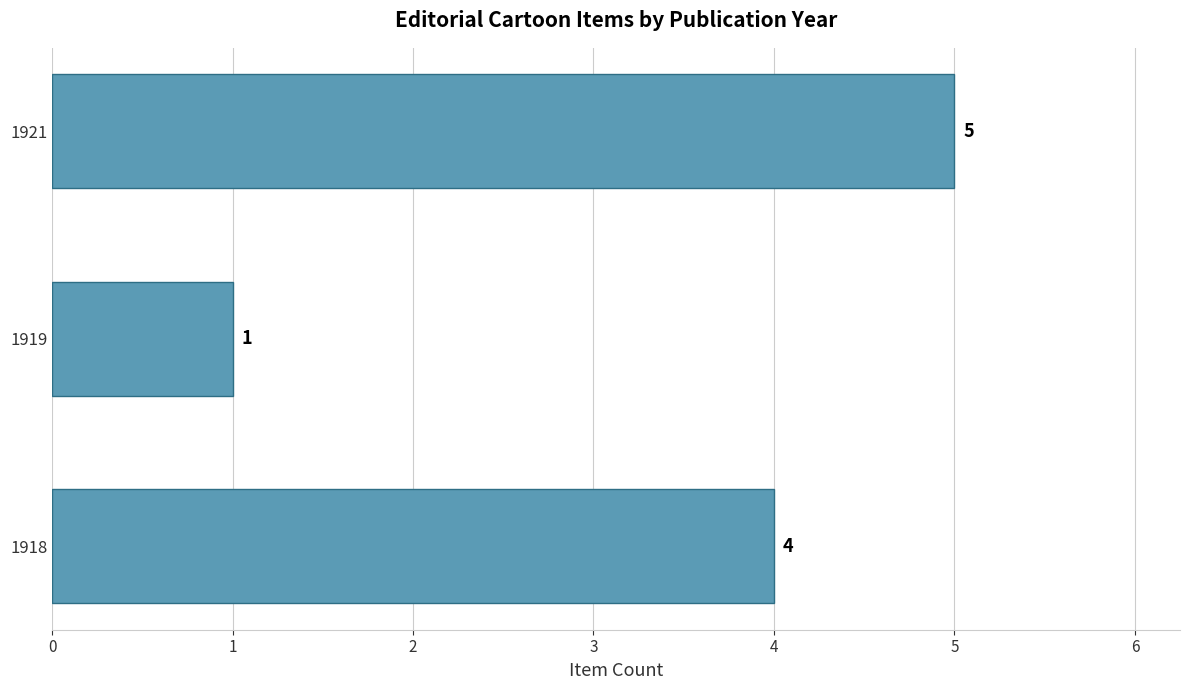

Is it true that the value at 1921 is 7?

False